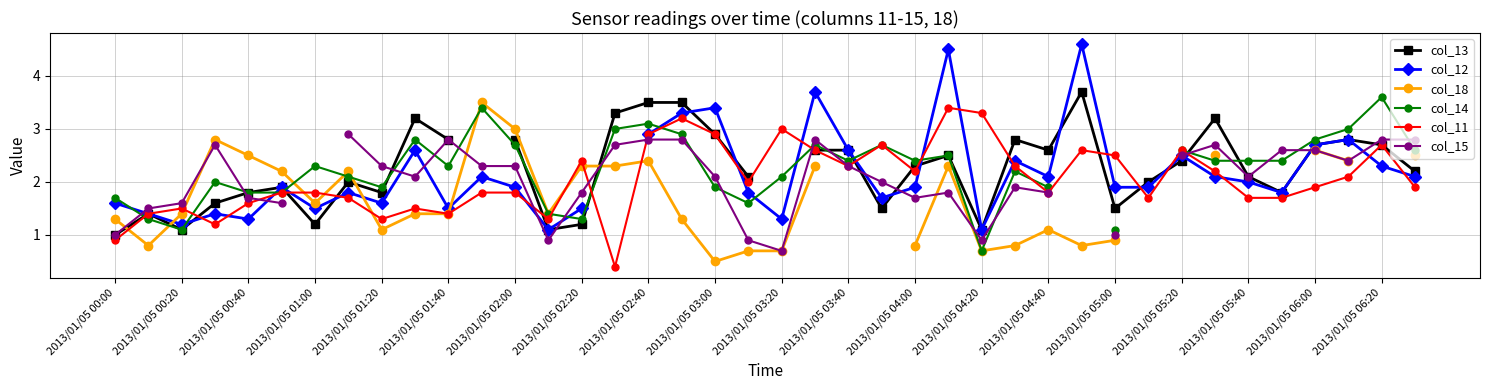

Where is col_11 nearest to the value 1?

2013/01/05 00:00